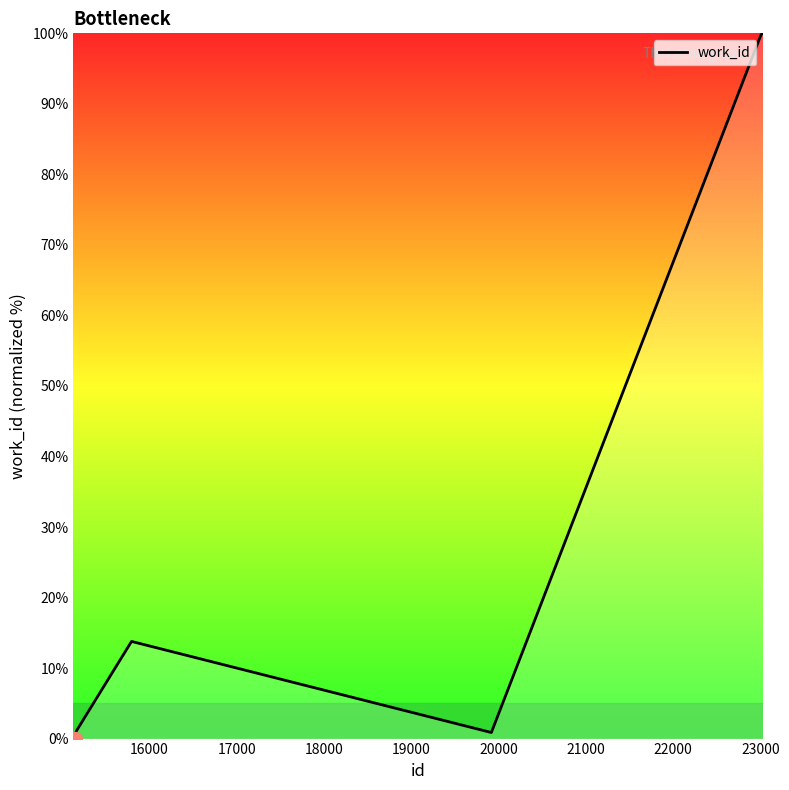

What is the difference between the maximum and minimum values?

100.0